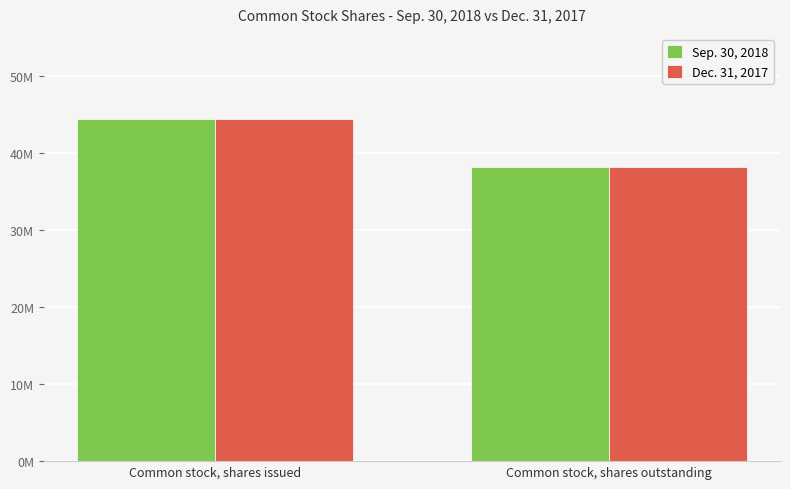

Are the bars horizontal?

No